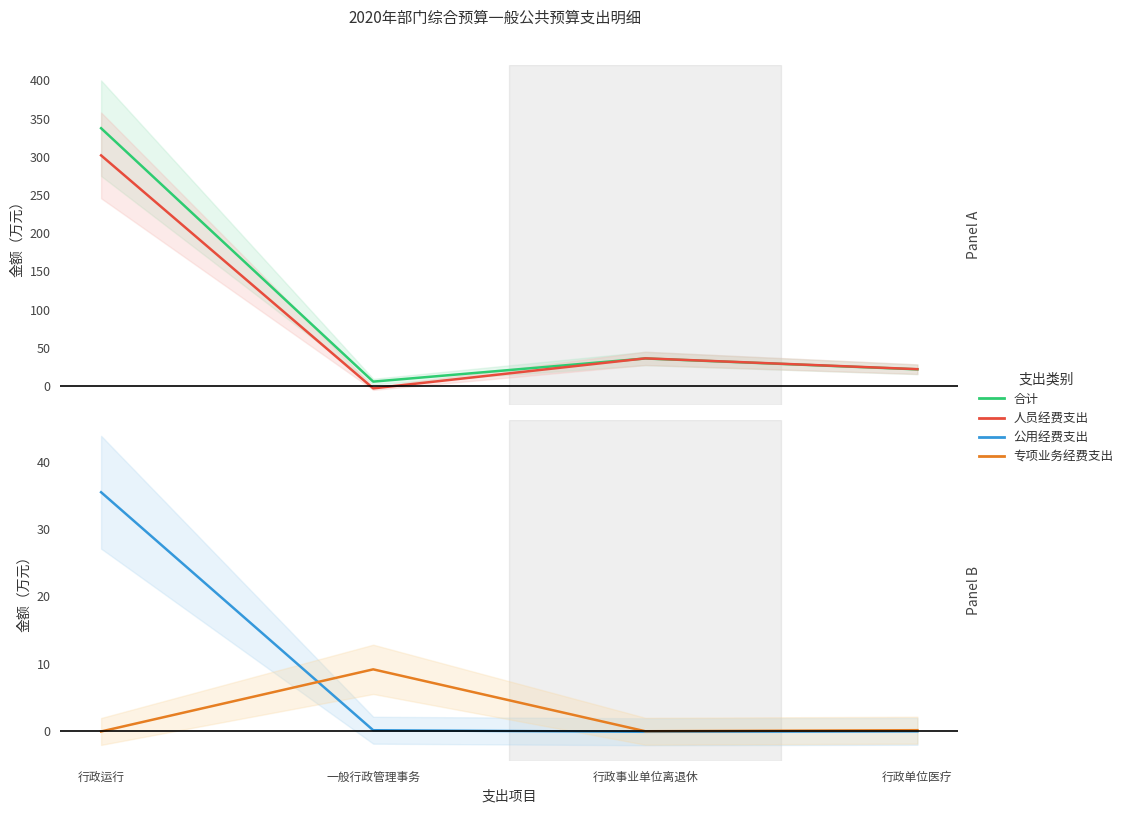

Which series has the largest range (max minus min)?

合计